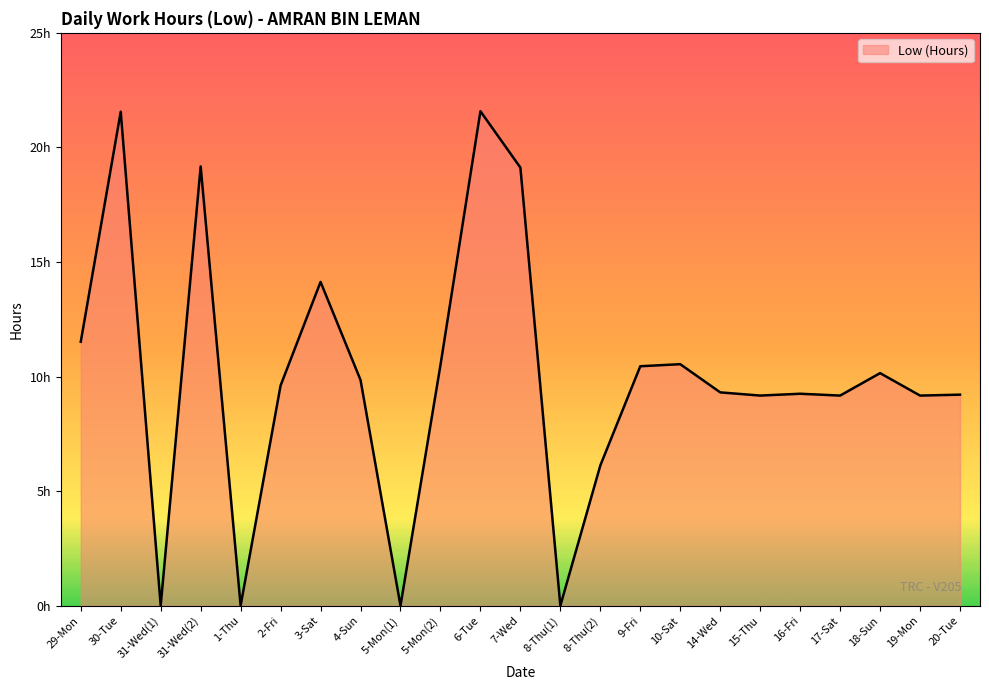

Where is the data nearest to the value 10?

4-Sun